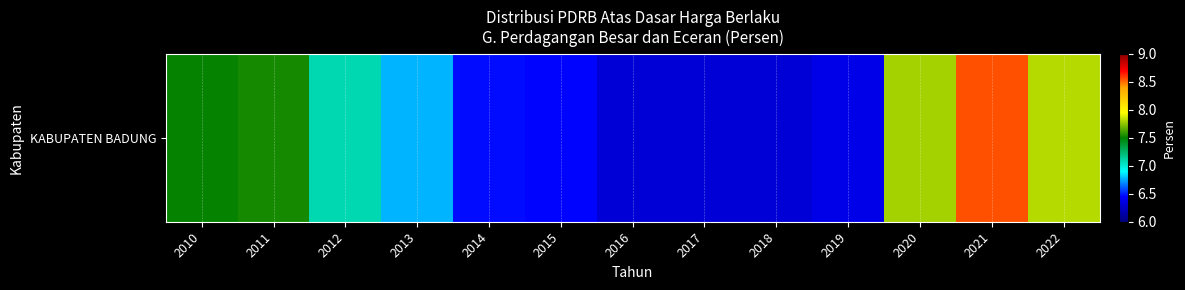

What is the maximum value shown in the chart?

8.6